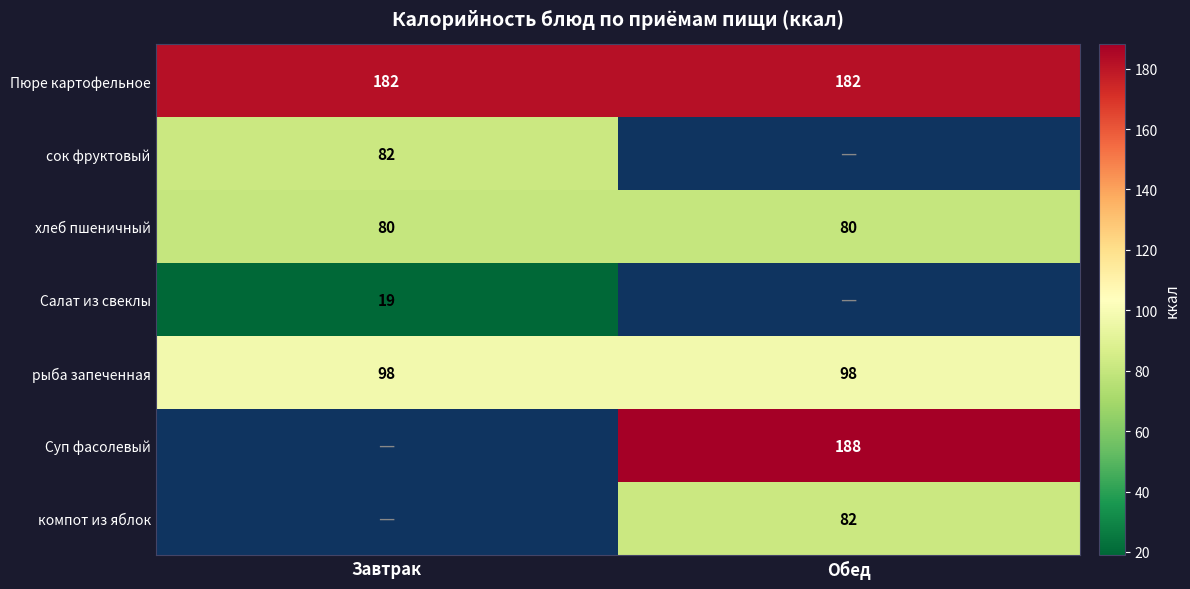

Is the value of Салат из свеклы at Завтрак greater than the value of рыба запеченная at Обед?

No